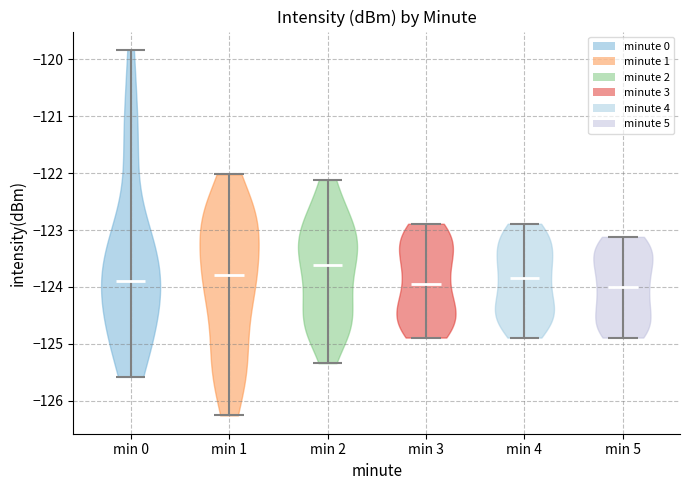

Reading left to right, read every violin against the y-axis: where its median line is, and the lowest and highest points it reaches. The values are not printed on the chart, so give them approximately, as read against the axis.

min 0: median line -123.9, lowest point -125.6, highest point -119.8
min 1: median line -123.8, lowest point -126.3, highest point -122.0
min 2: median line -123.6, lowest point -125.3, highest point -122.1
min 3: median line -123.9, lowest point -124.9, highest point -122.9
min 4: median line -123.8, lowest point -124.9, highest point -122.9
min 5: median line -124.0, lowest point -124.9, highest point -123.1